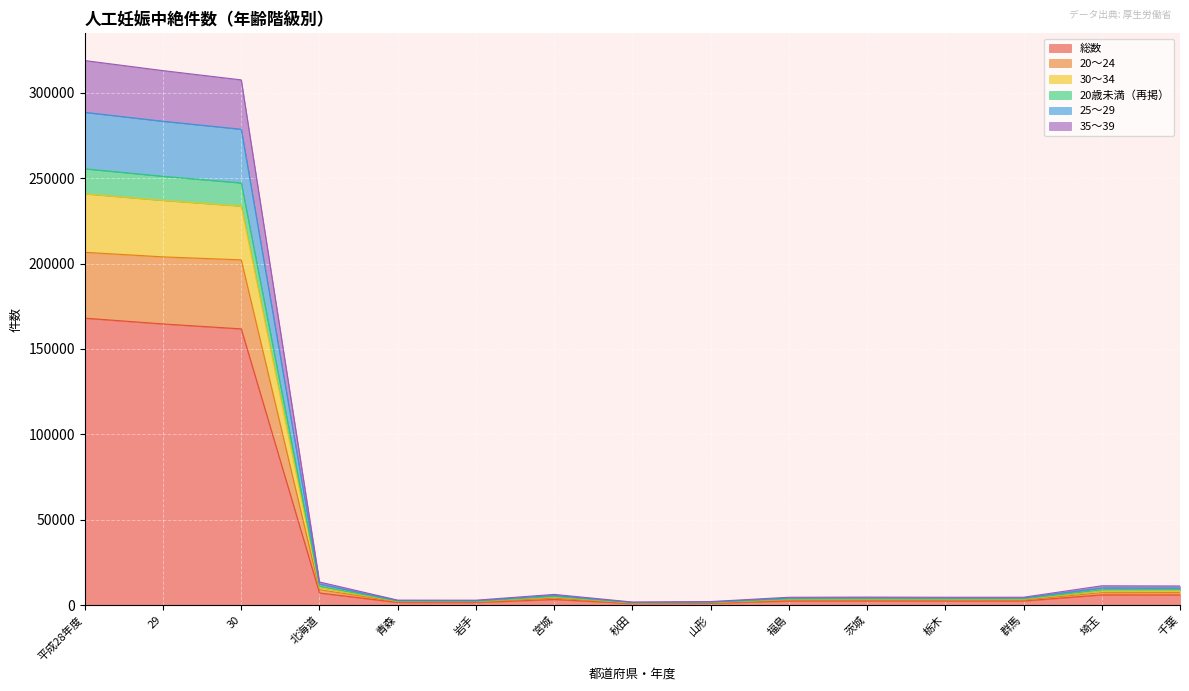

What is the difference between the maximum and second lowest values in the 総数 series?

166925